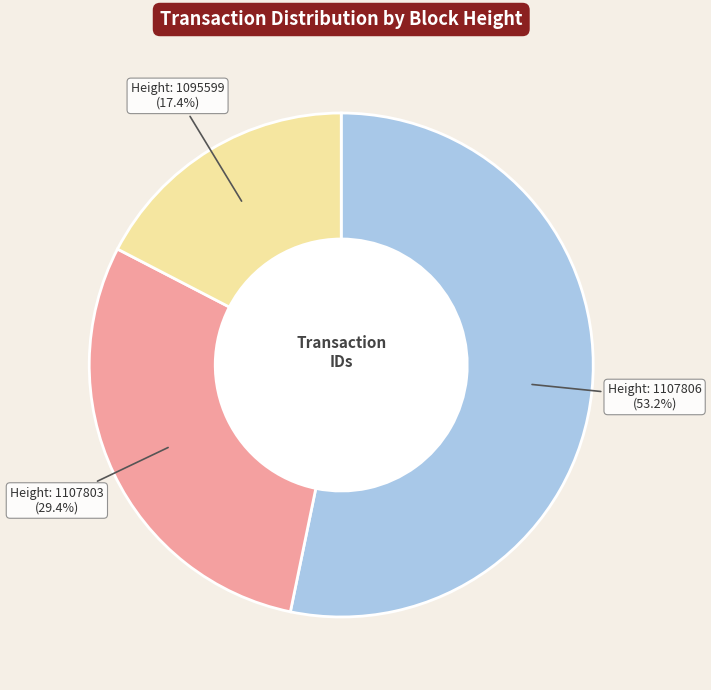

How many segments does this pie chart have?

3